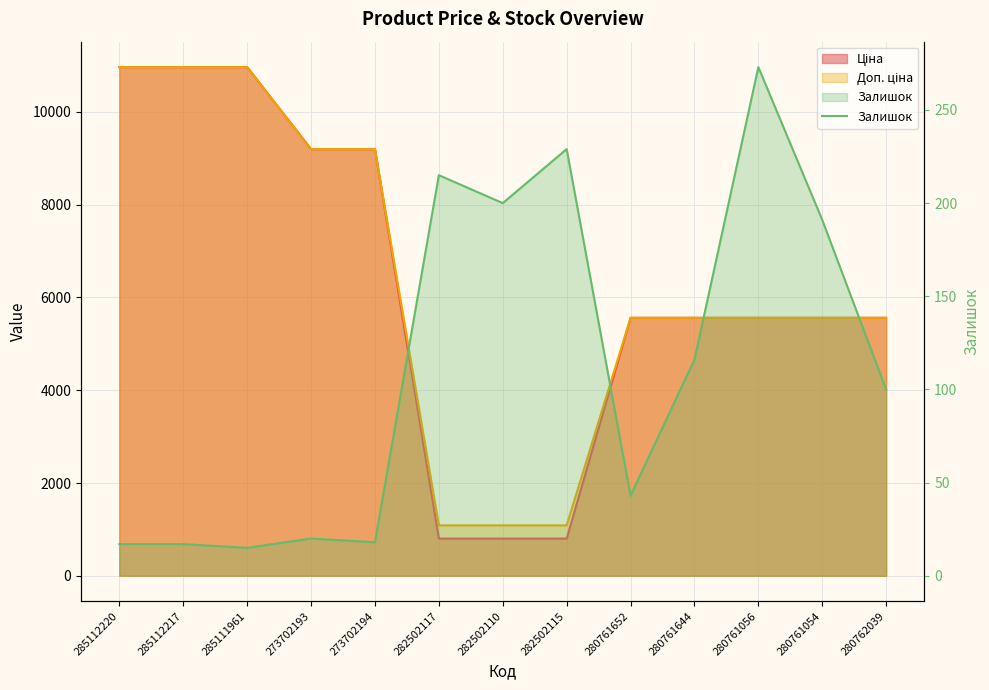

List the labels in order of value, largest first.

280761056, 282502115, 282502117, 282502110, 280761054, 280761644, 280762039, 280761652, 273702193, 273702194, 285112220, 285112217, 285111961